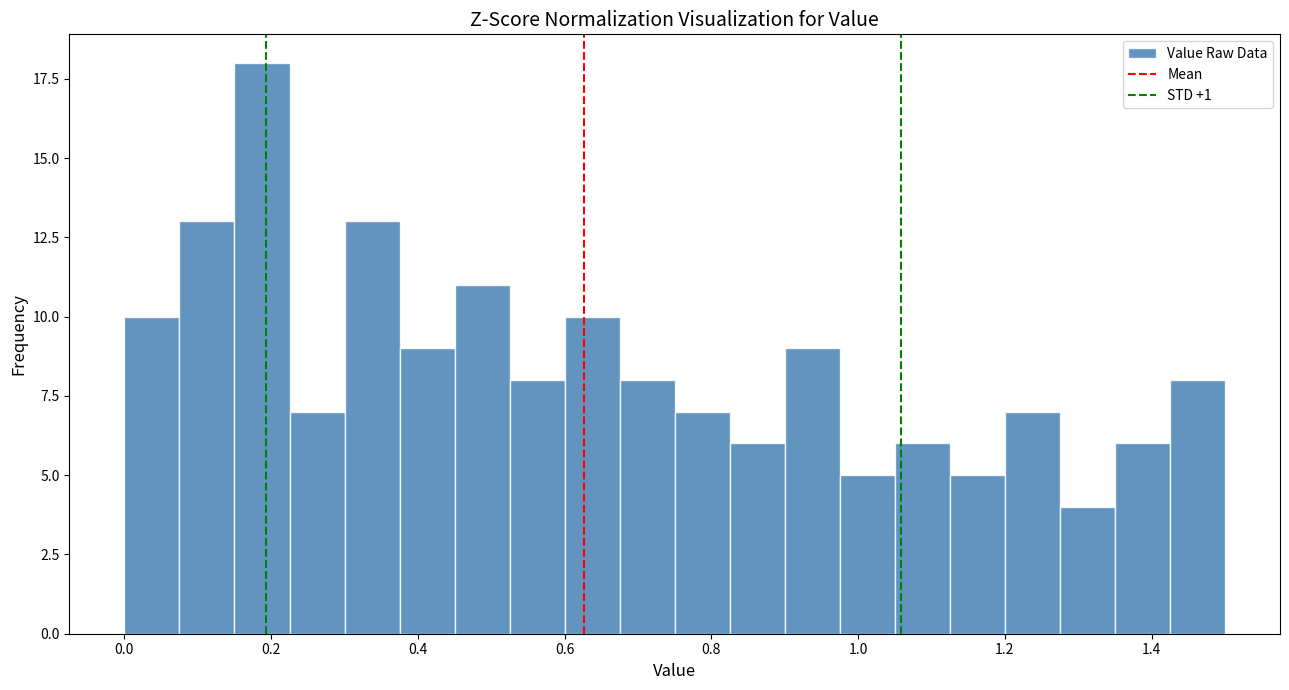

Around what value on the x-axis is the tallest bar? Give the approximate position of its centre, as read against the axis.

0.18